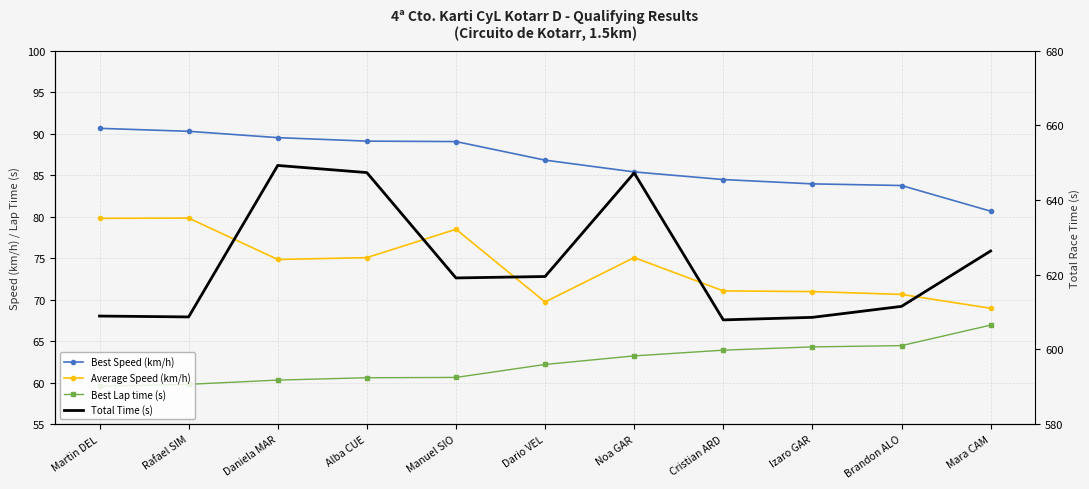

What are all the series names shown in the legend?

Best Speed (km/h), Average Speed (km/h), Best Lap time (s), Total Time (s)